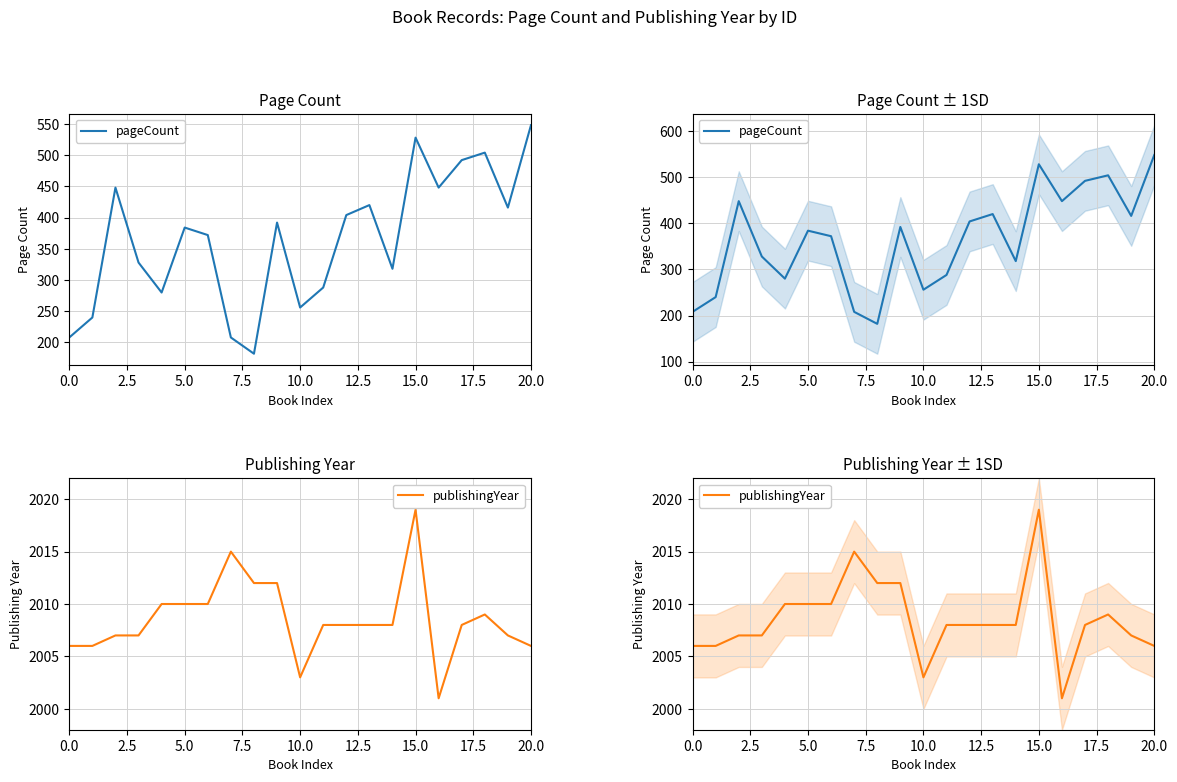

Between 11 and 10.0, which is larger?

11